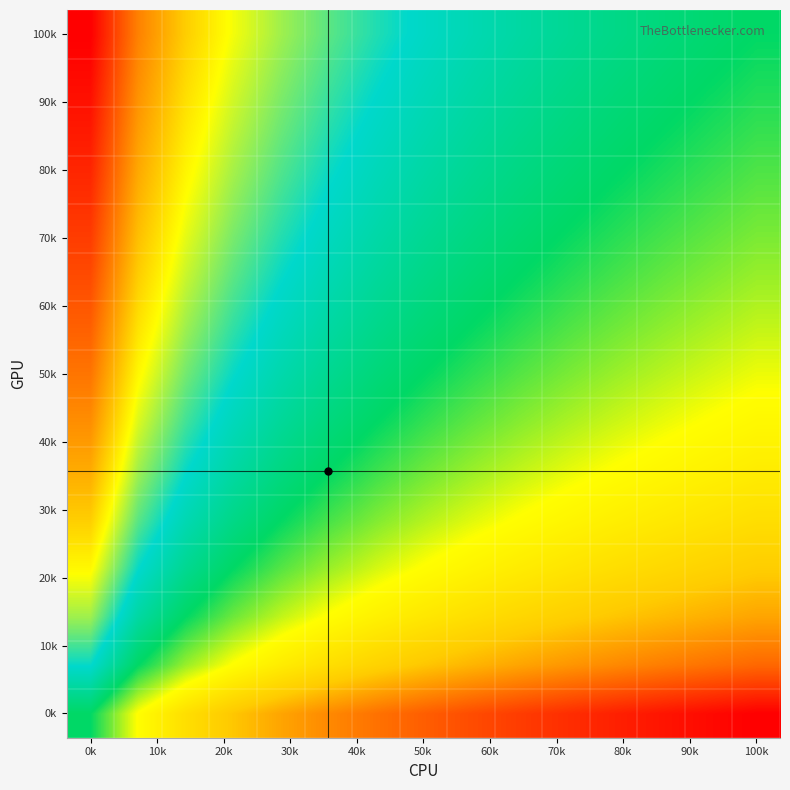

At which category is the sum across all series the highest?

0k